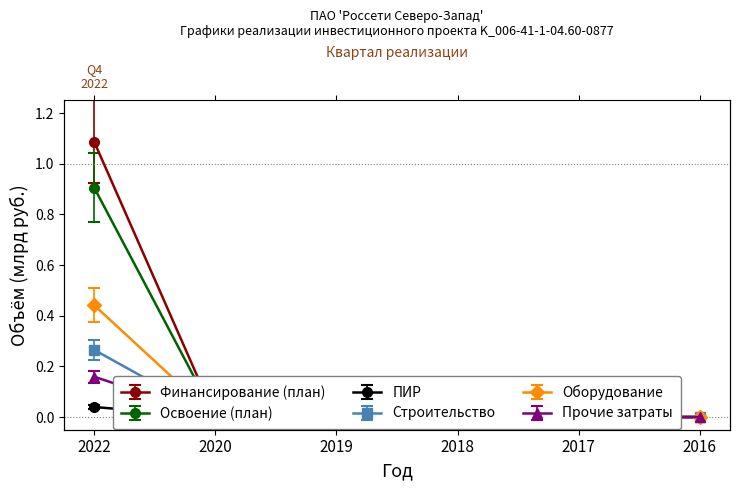

How many categories are shown in the chart?

6